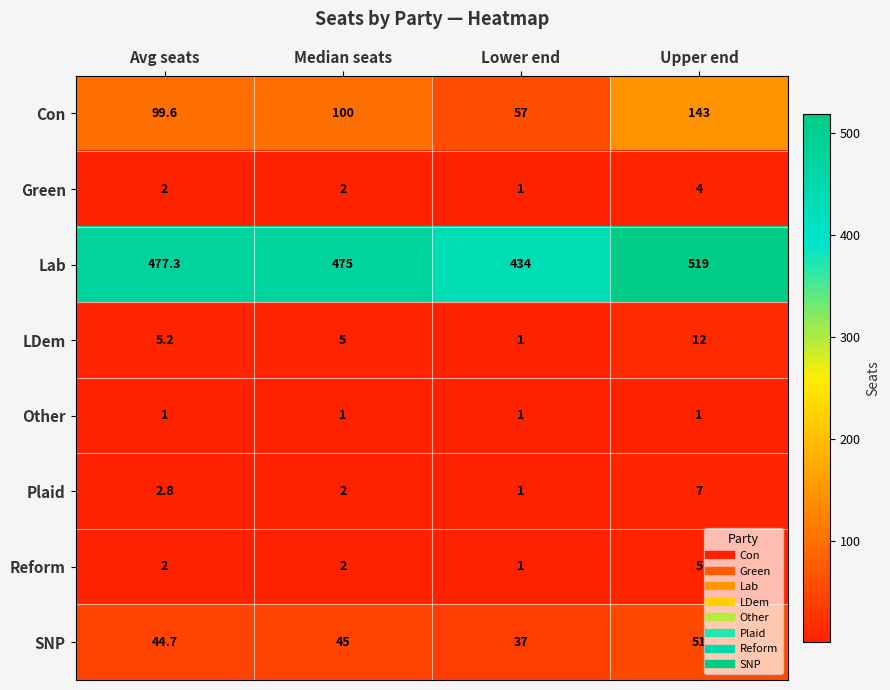

Which series has the widest spread of values?

Con